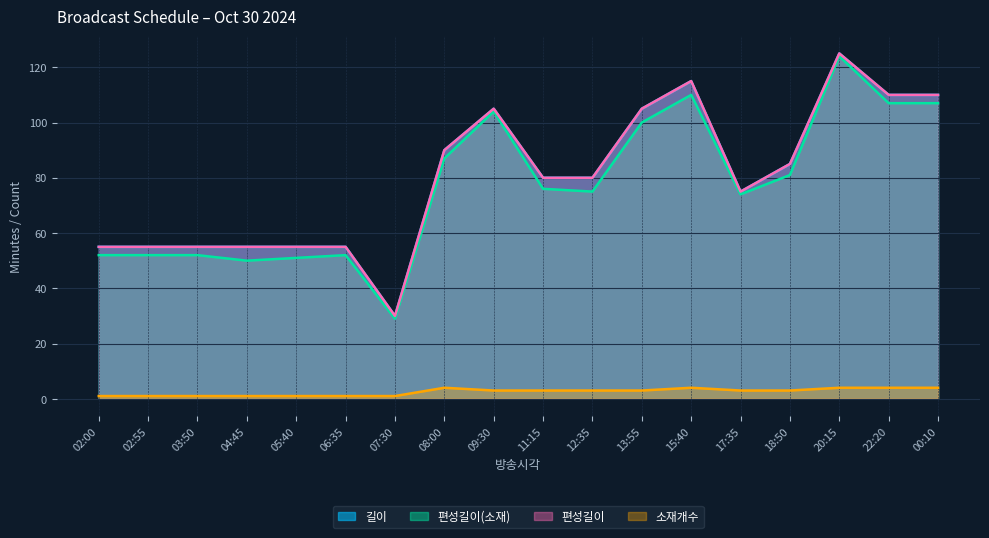

Count the number of data series in this chart.

4